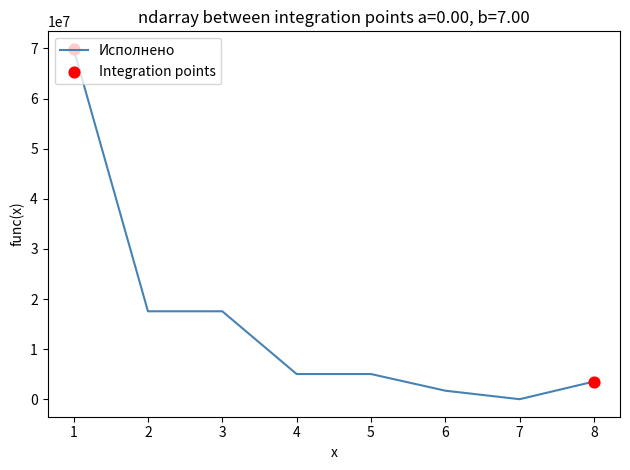

What is the change in value from 1 to 2?

-52349836.3